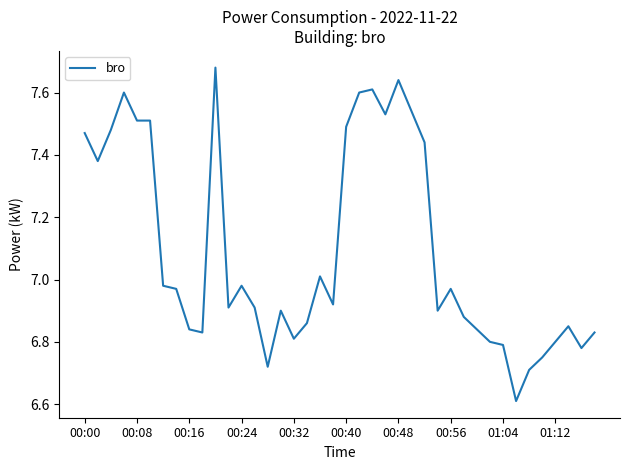

What is the smallest value displayed?

6.6